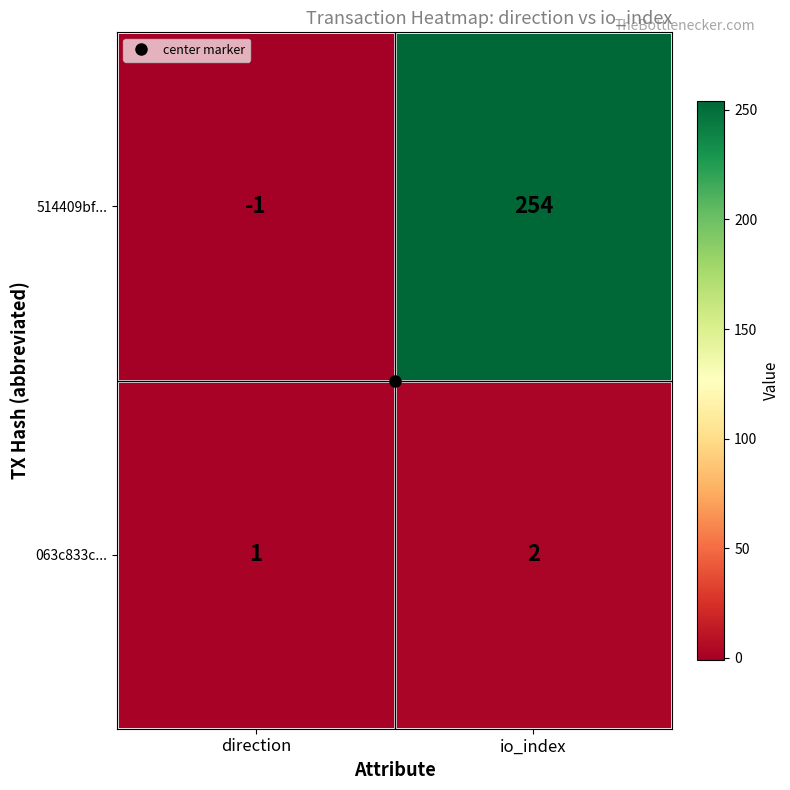

At which label does 514409bf... reach its minimum?

direction